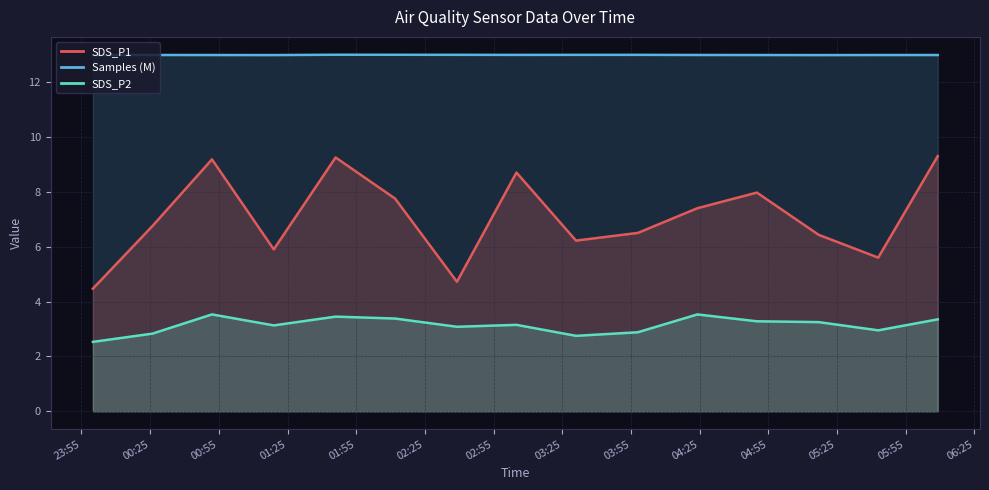

Does the chart display data point markers on the line(s)?

No